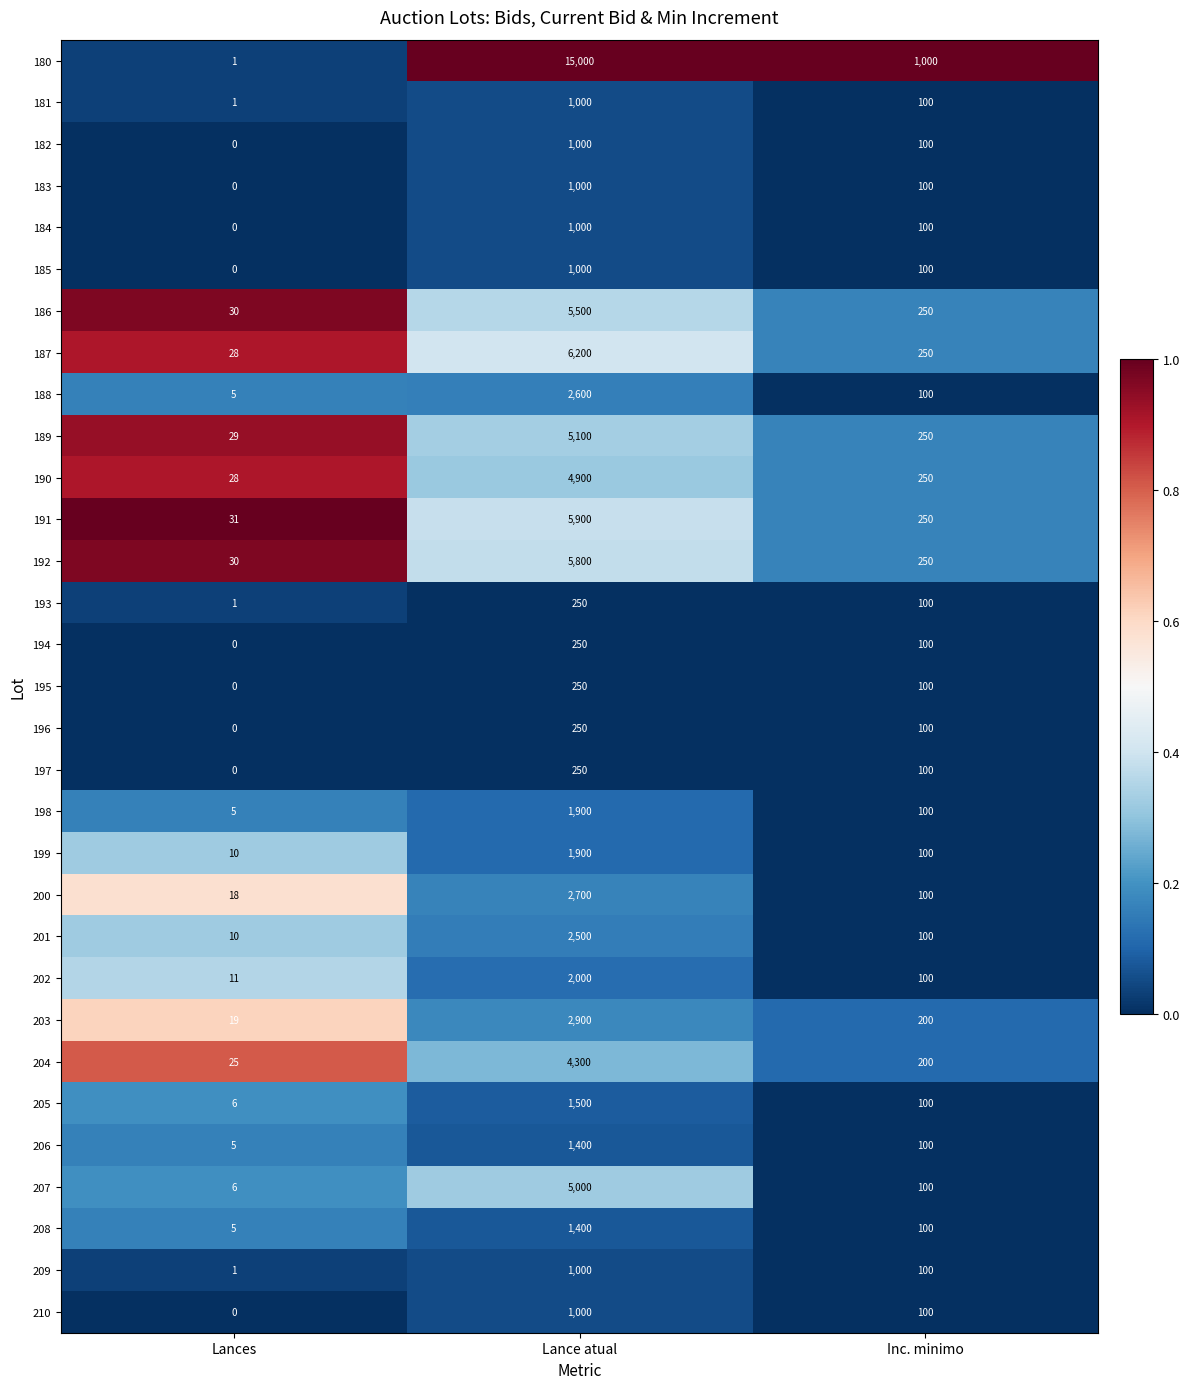

Which series has the largest total across all categories?

180